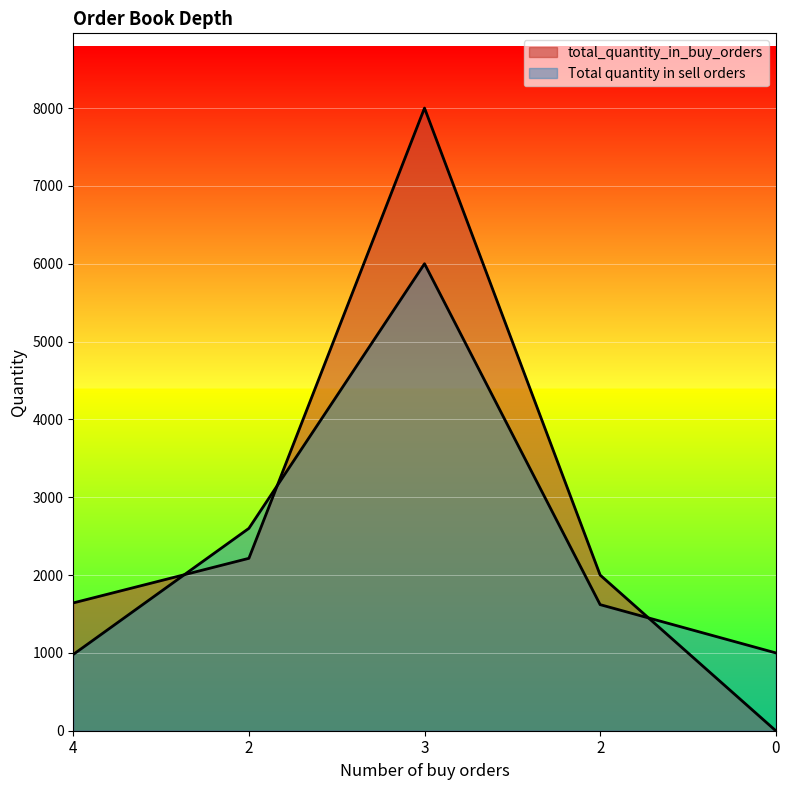

What is the approximate value of Total quantity in sell orders at 2?

2600